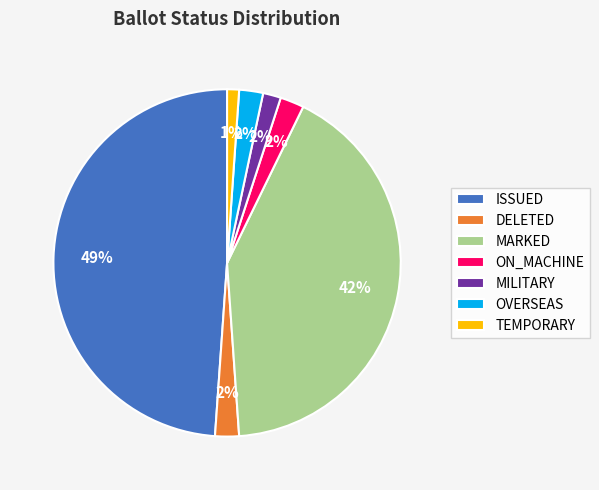

Count the number of slices in the pie.

7